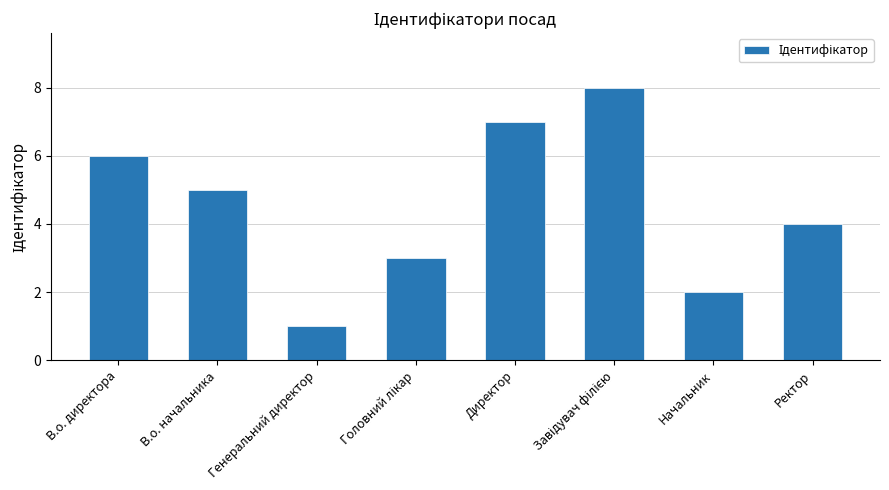

How many data points are less than 5?

4